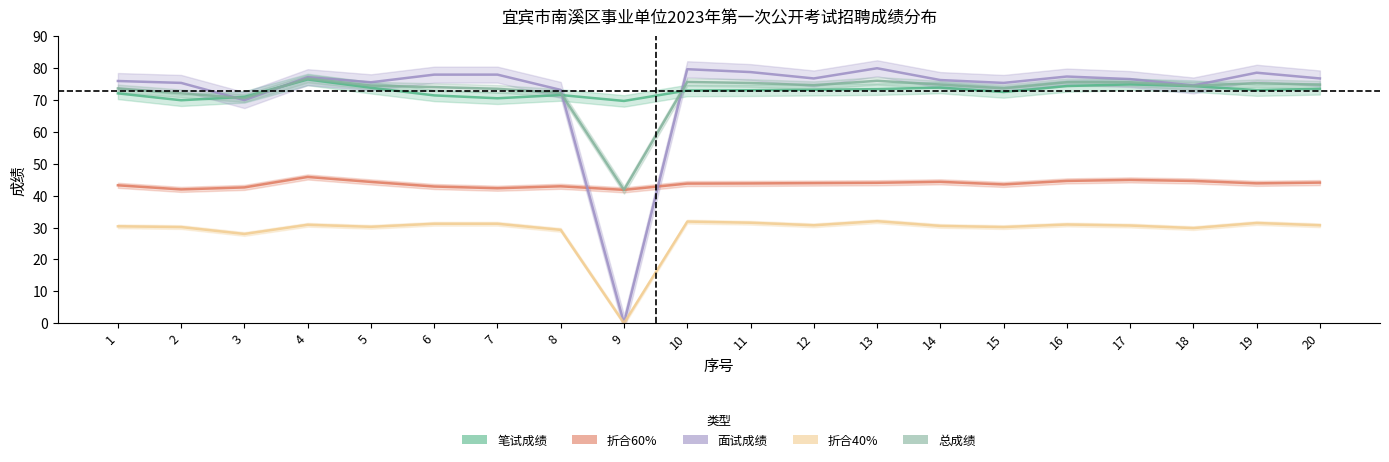

At which category does 总成绩 reach its first local peak?

4